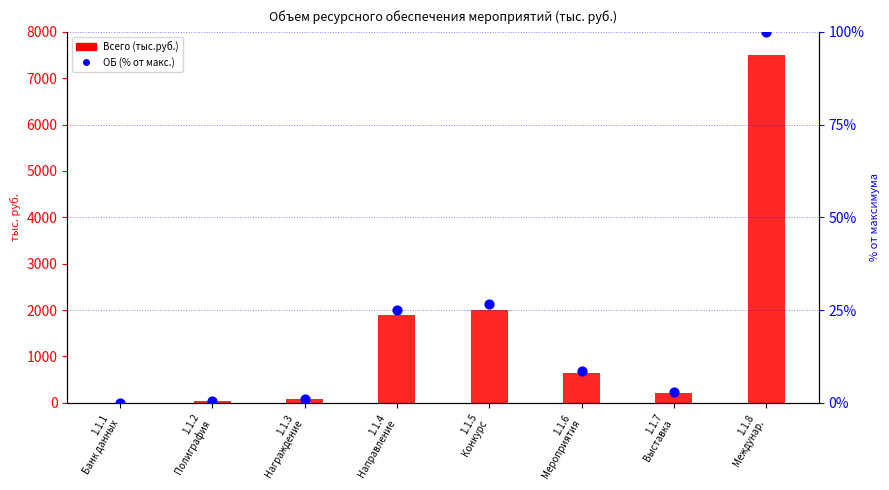

Which series has the largest total across all categories?

Всего (тыс.руб.)